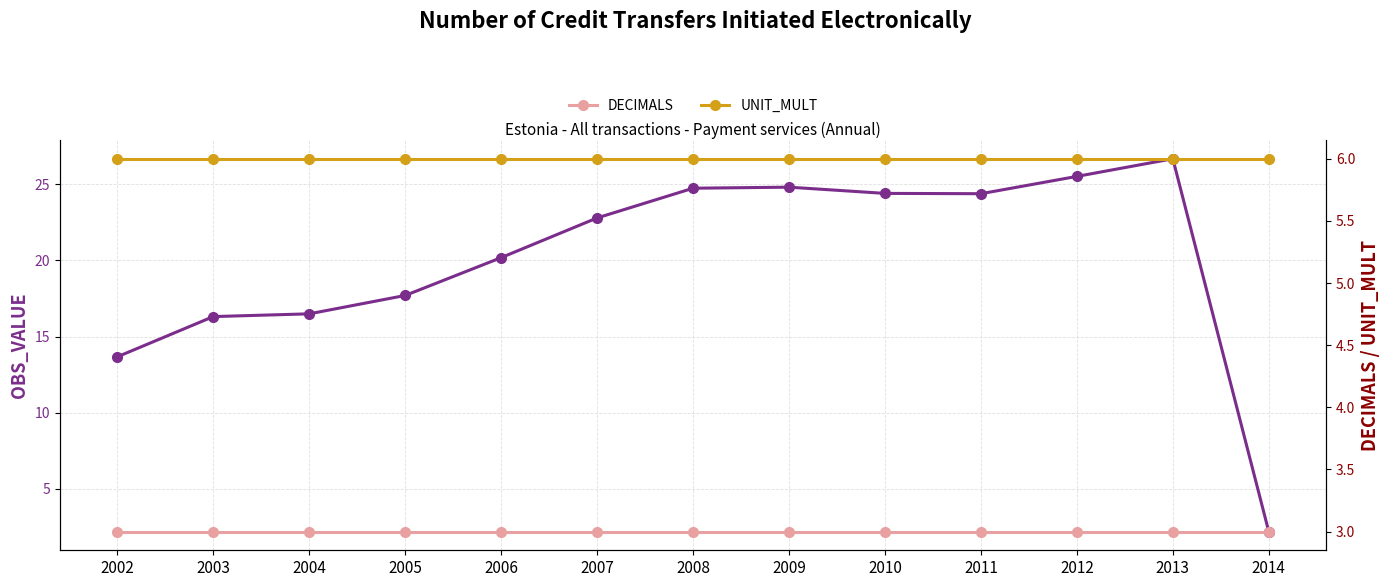

What is the value of the UNIT_MULT point at the 5th from the left?

6.0